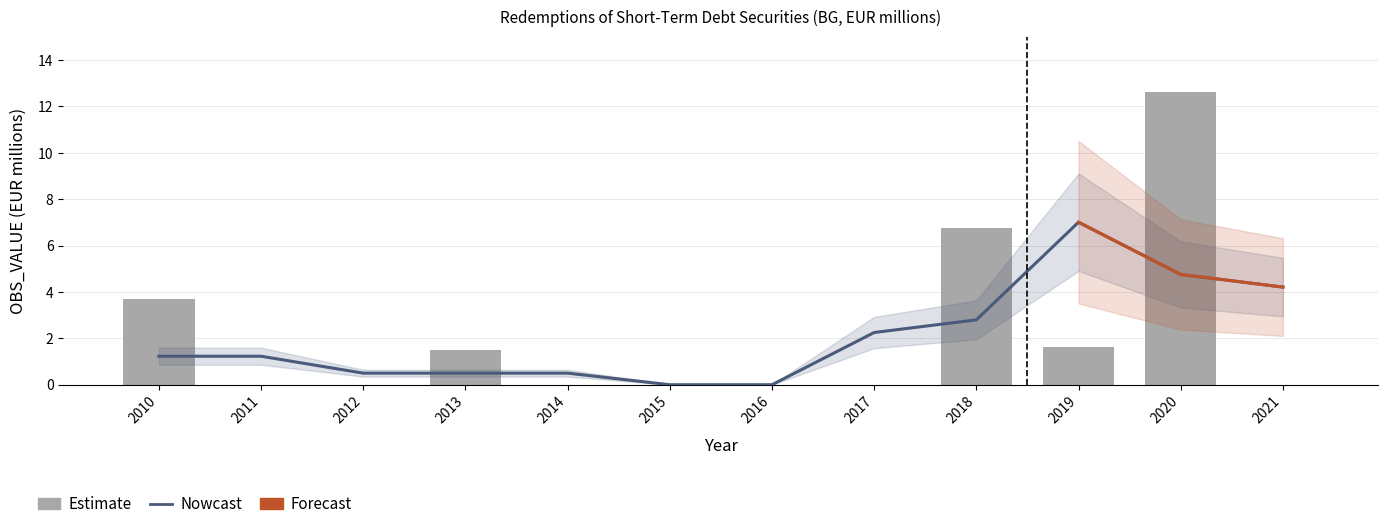

What is the value of the 10th bar from the left?

1.6